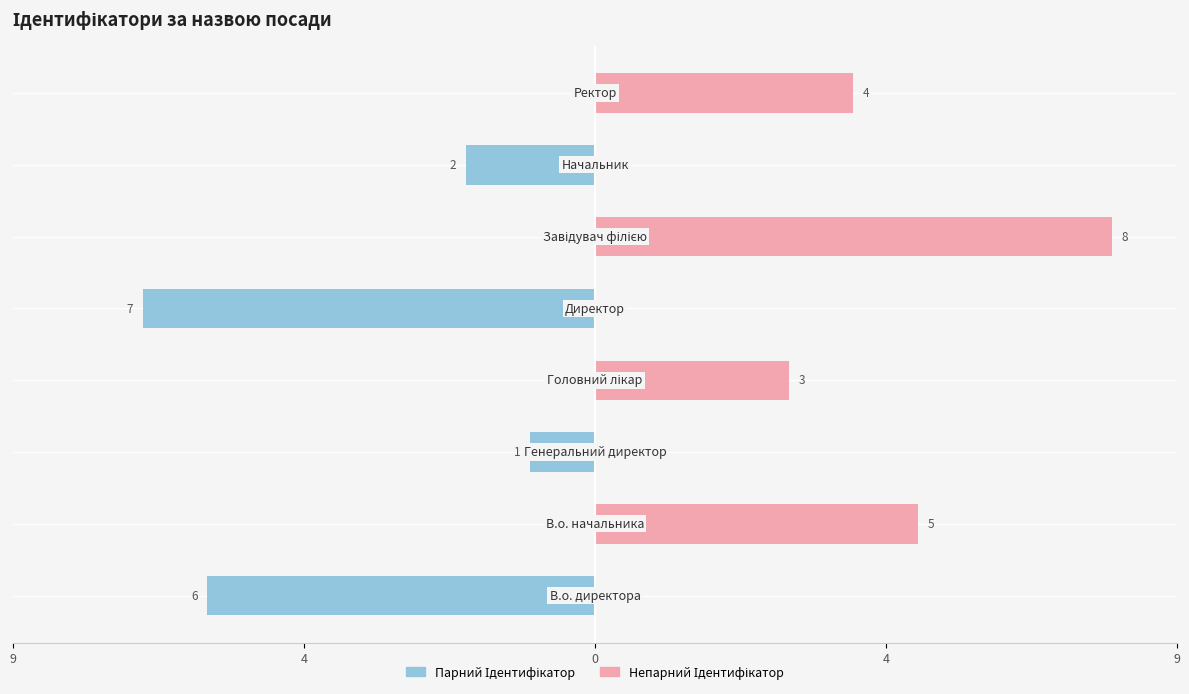

Reading left to right, what are all the values shown in this chart?

Парний Ідентифікатор: -6	0	-1	0	-7	0	-2	0
Непарний Ідентифікатор: 0	5	0	3	0	8	0	4